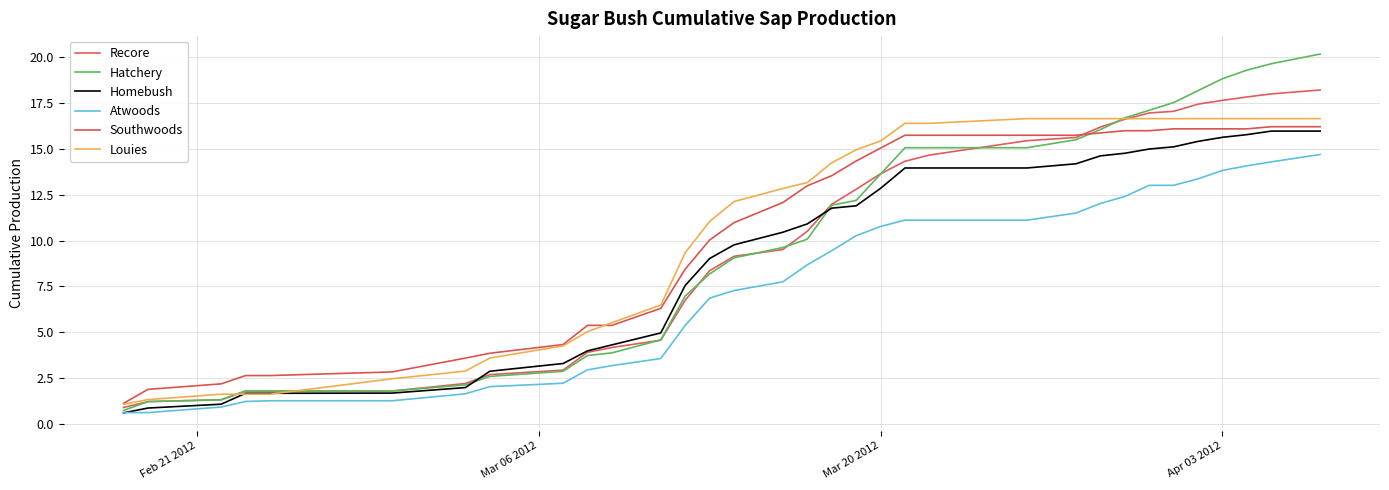

What is the average value of the Recore series?

9.9